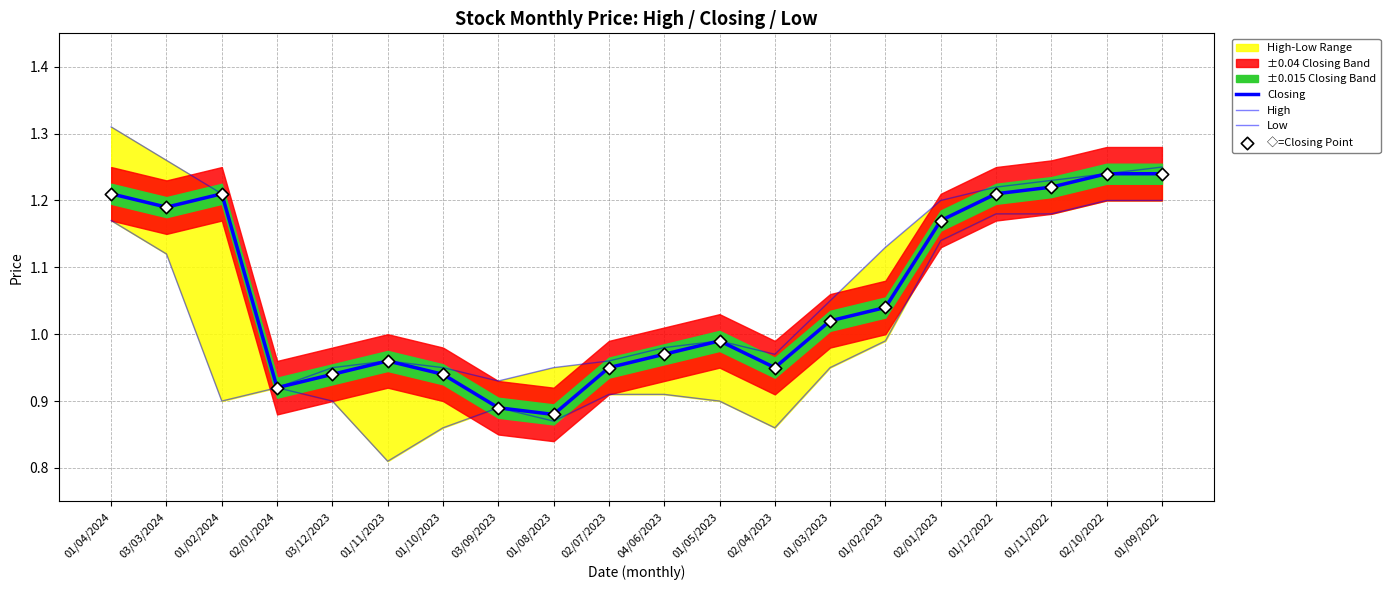

Which series has the largest Y range (max minus min)?

High